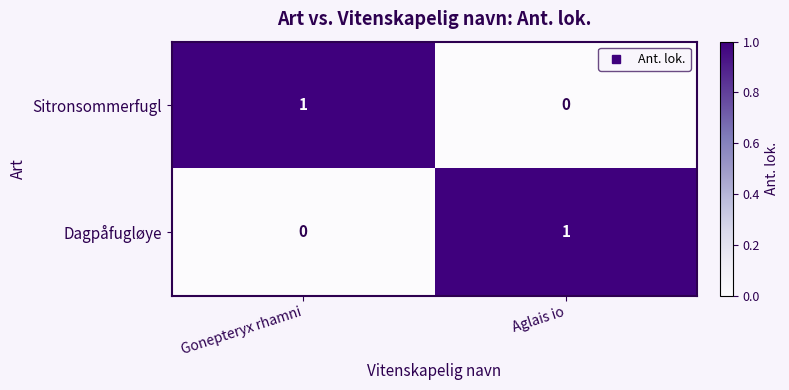

Reading left to right, what are all the values shown in this chart?

Sitronsommerfugl: 1	0
Dagpåfugløye: 0	1